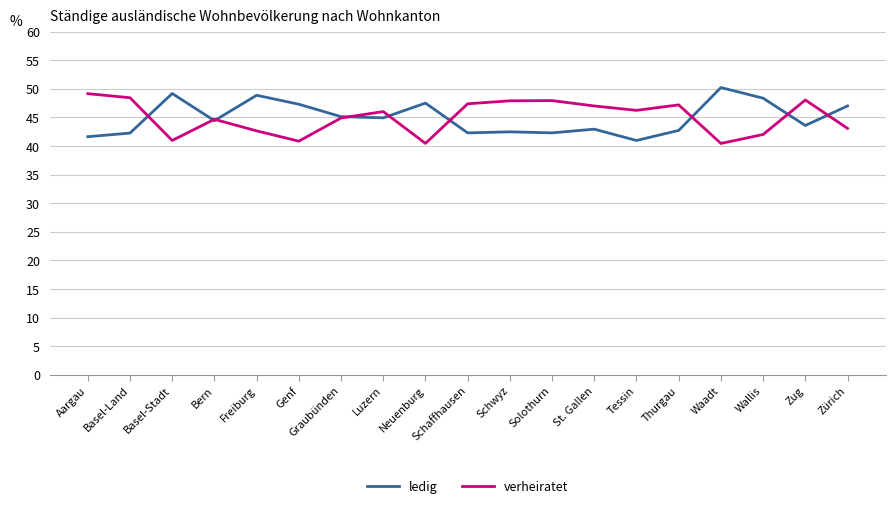

How many values in the ledig series exceed 44?

10